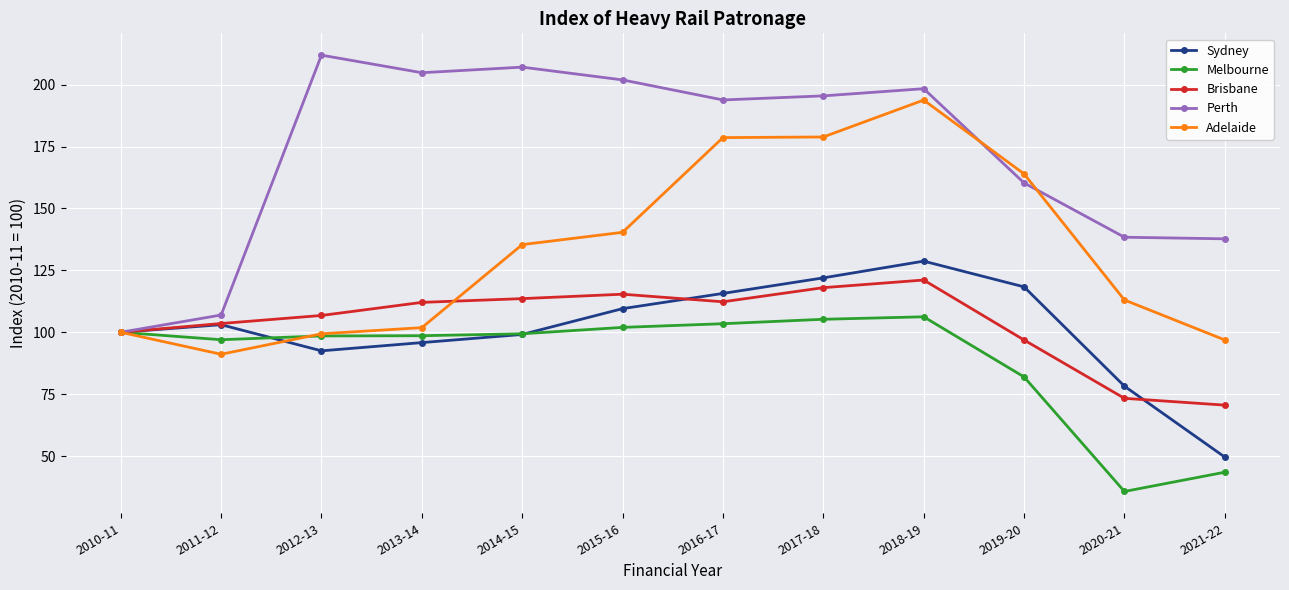

Rank the series at 2018-19 from highest to lowest value.

Perth, Adelaide, Sydney, Brisbane, Melbourne